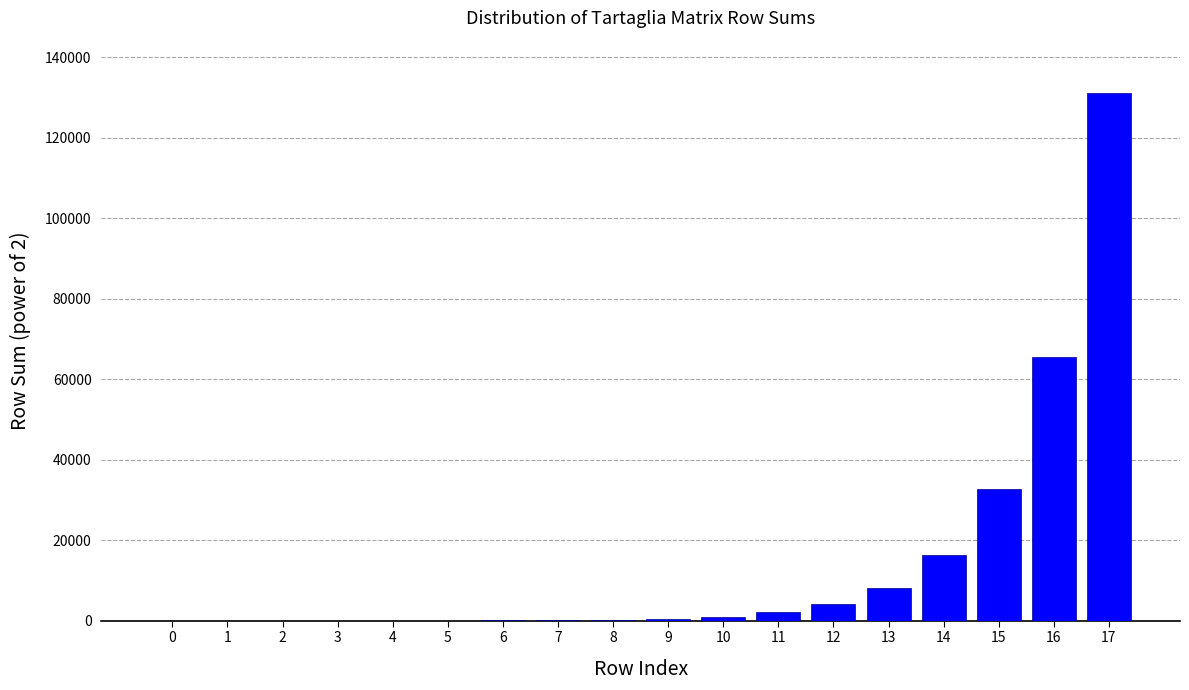

The value at 12 is 4096. True or false?

True